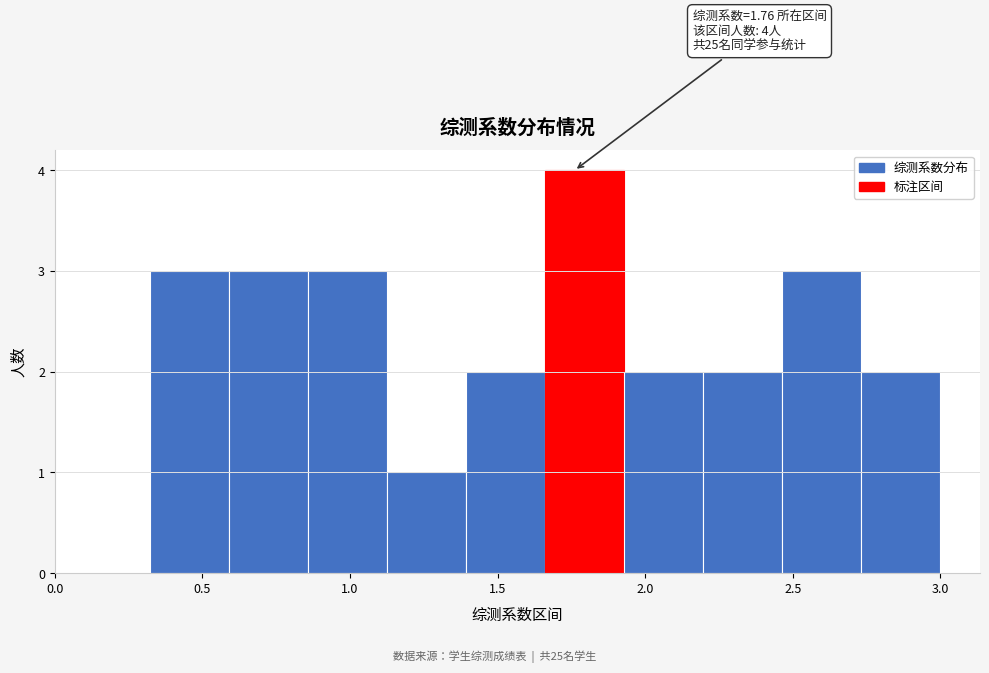

Over which range of the x-axis is the bar tallest?

1.65 to 1.95